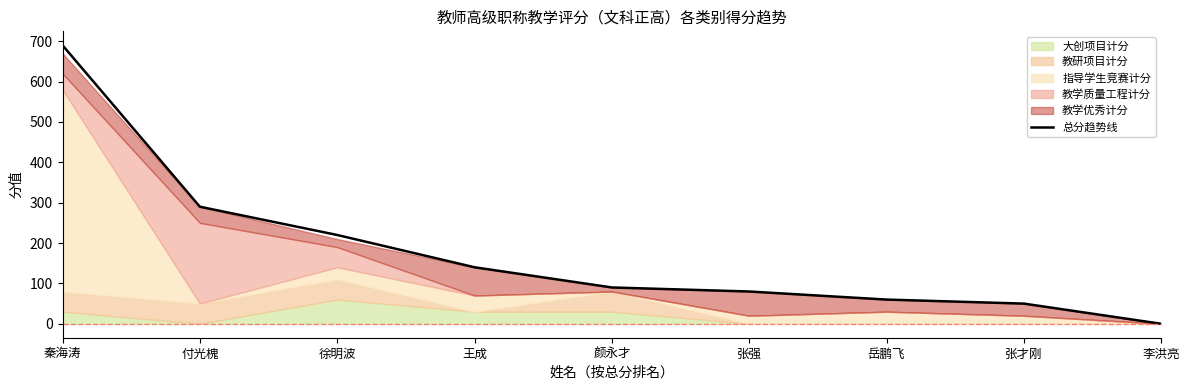

What is the change in value from 付光槐 to 颜永才?

-200